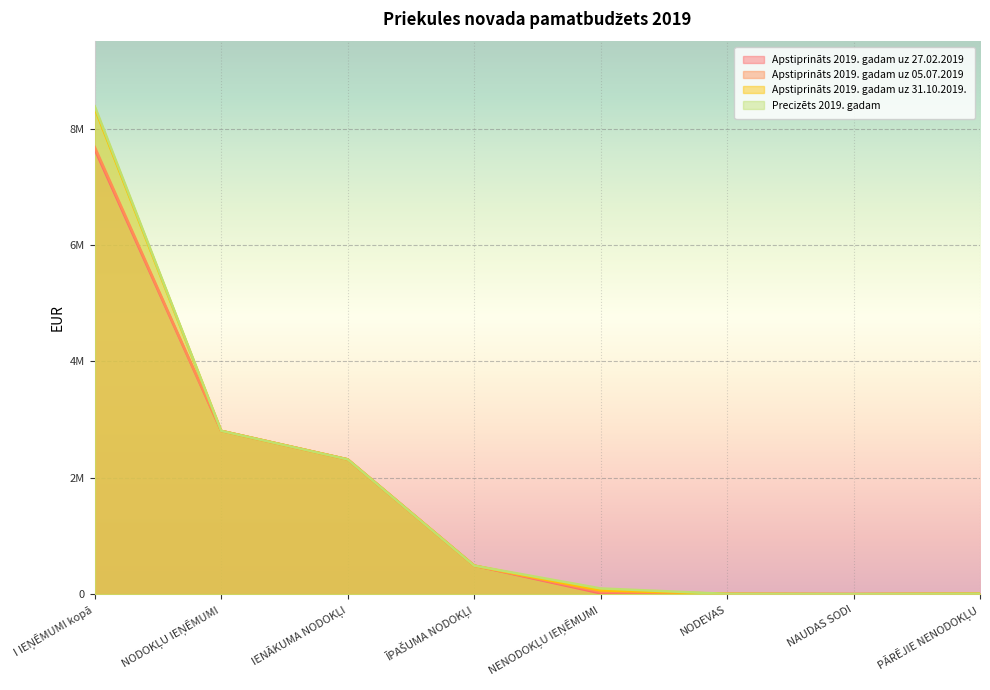

How many categories are shown in the chart?

8